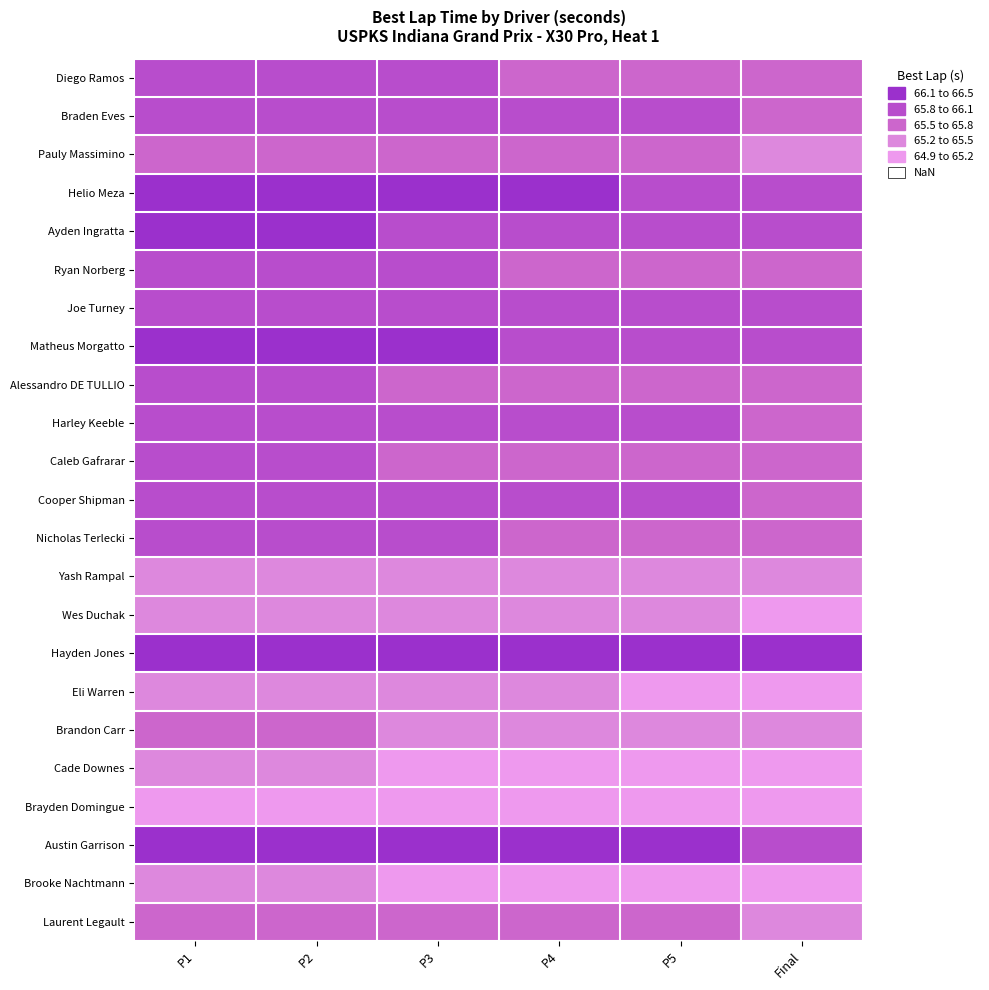

What is the maximum value shown in the chart?

66.4